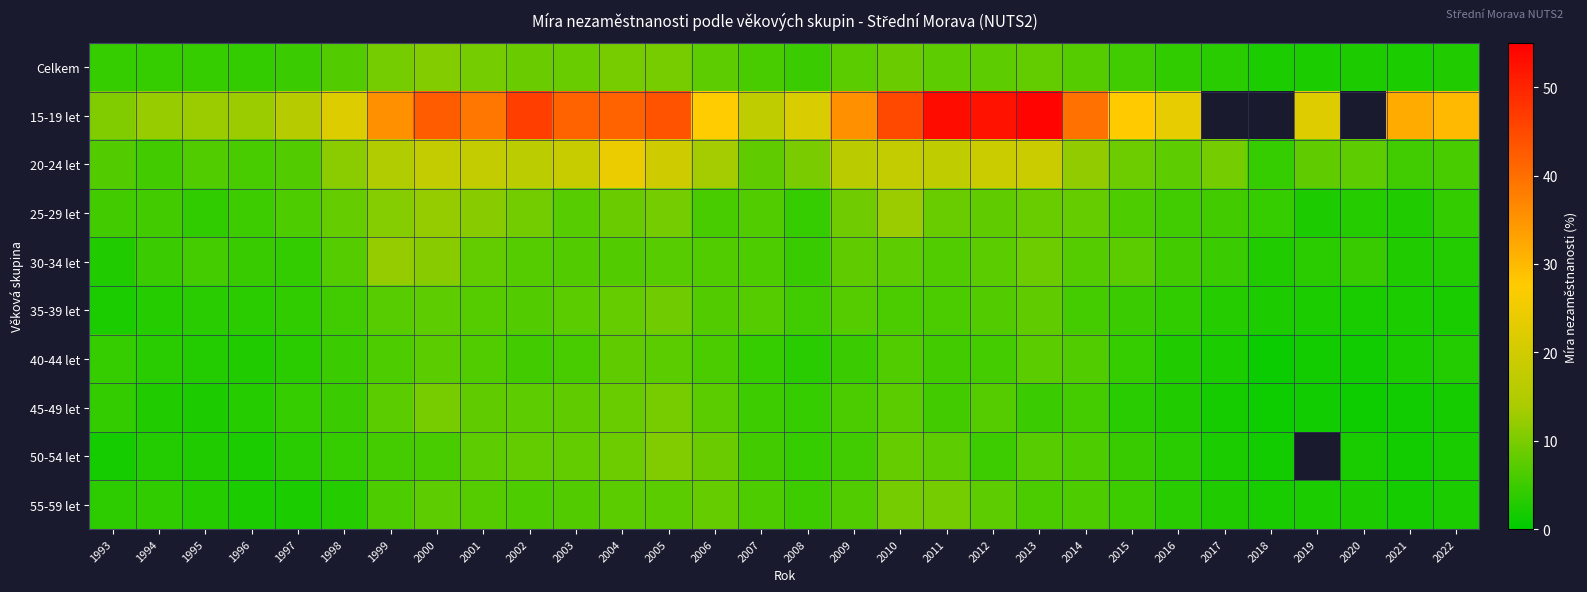

Which category has the lowest value in the 15-19 let series?

1993